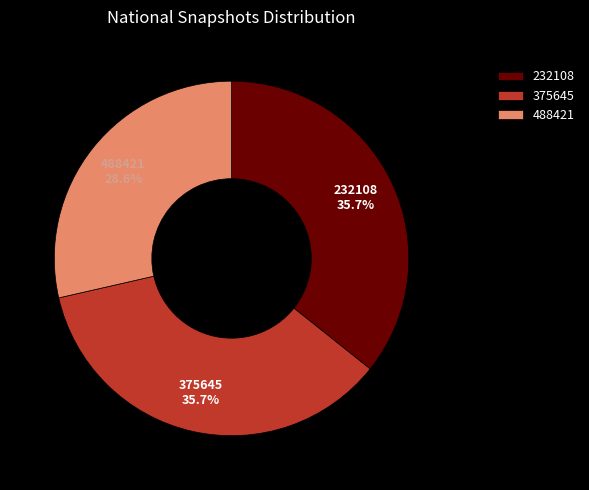

Which category has the smallest portion of the pie?

488421